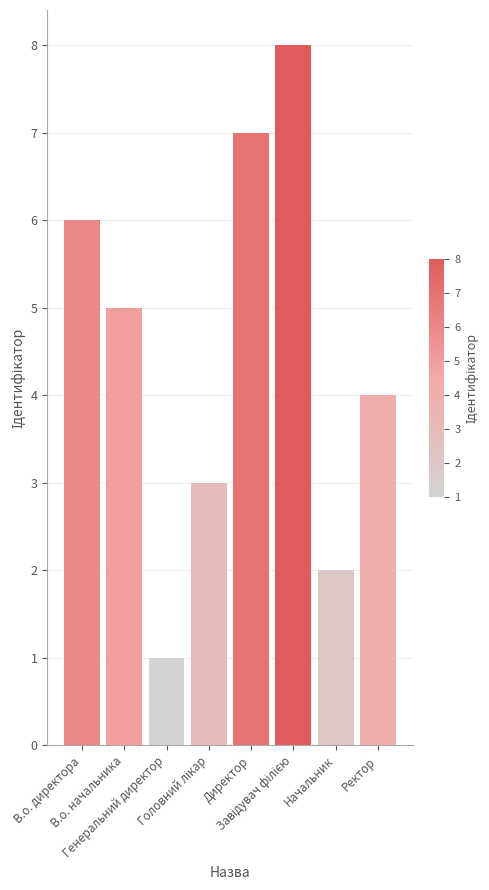

What is the difference between the second highest and second lowest values?

5